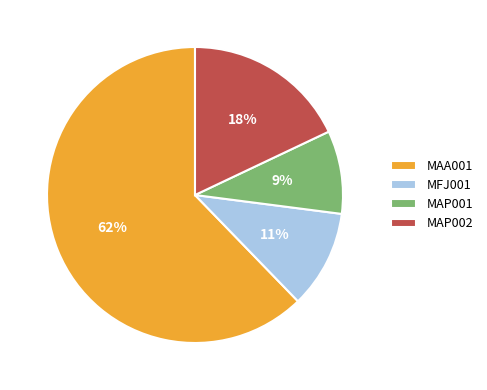

What is the ratio of the value at MFJ001 to the value at MAP001?

1.2